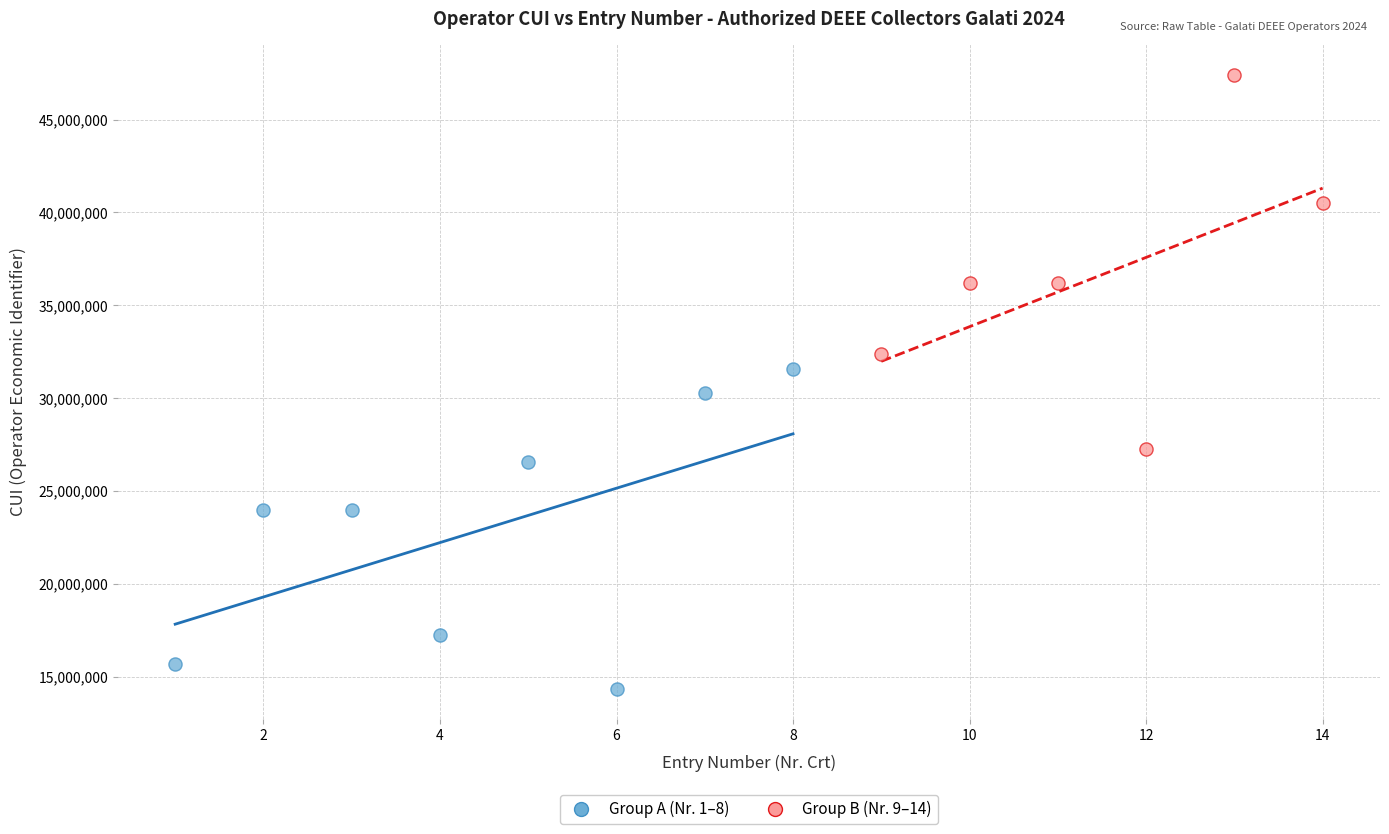

Which series has the widest spread of Y values?

Group B (Nr. 9–14)